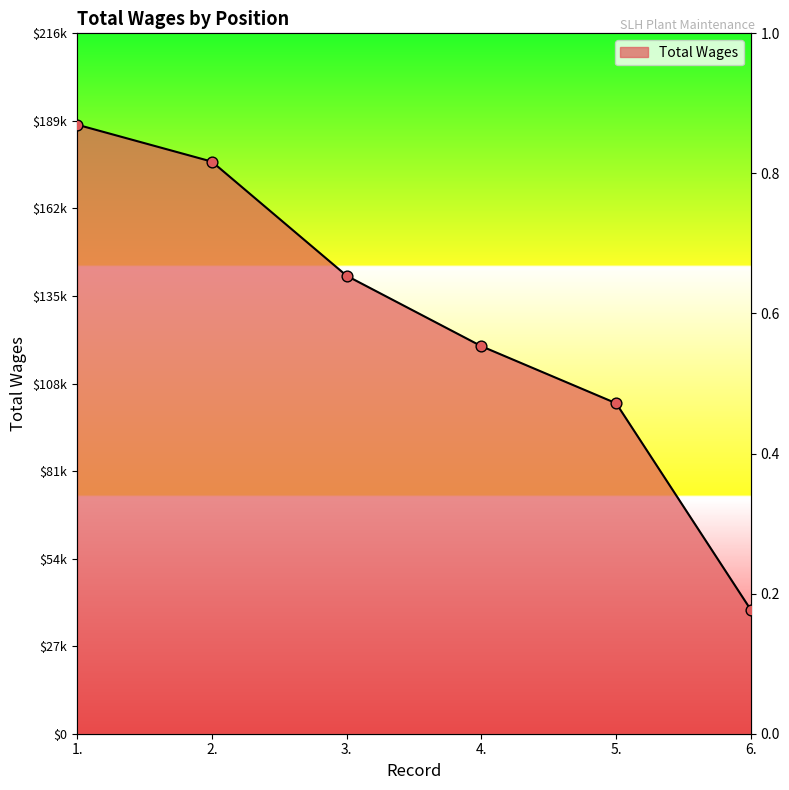

Approximately how many times larger is the value at 4. compared to 1.?

0.6